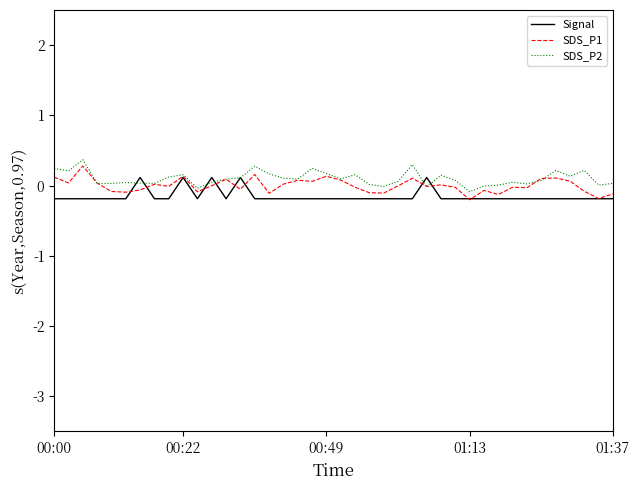

Which series has the largest total across all categories?

SDS_P2